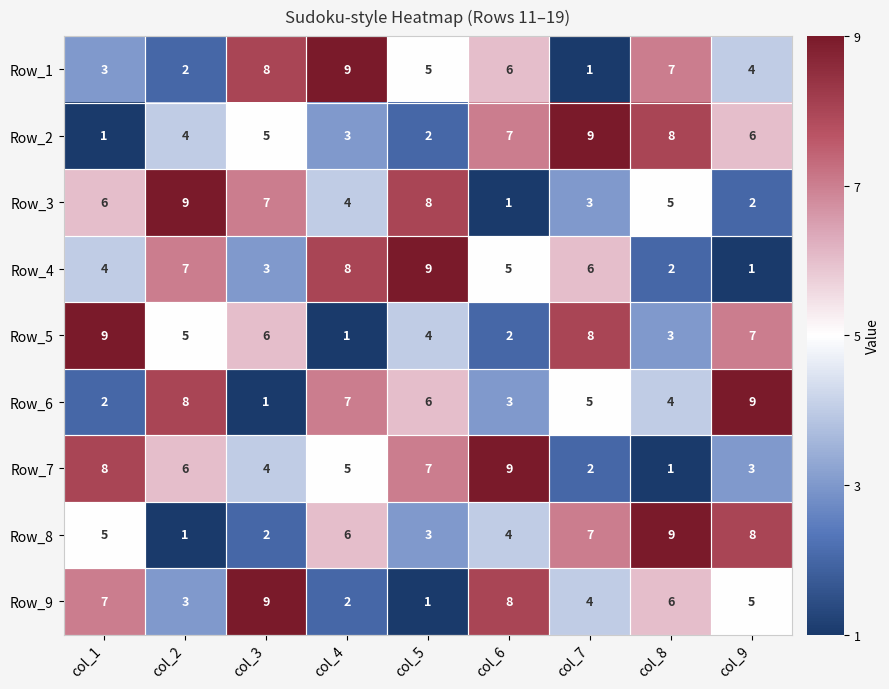

What is the difference between the maximum and minimum values in the Row_2 series?

8